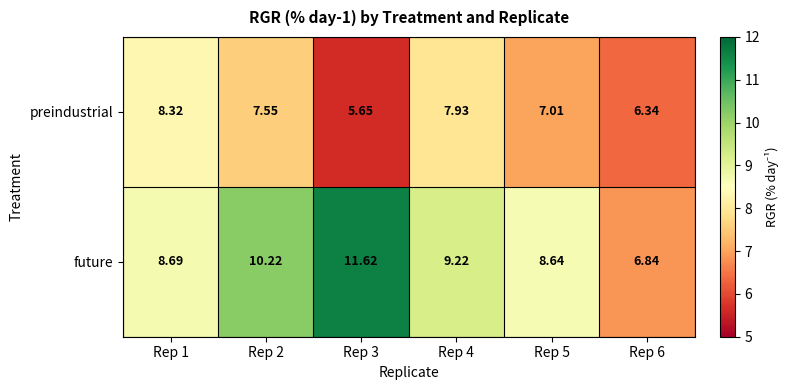

Rank the series at Rep 2 from highest to lowest value.

future, preindustrial